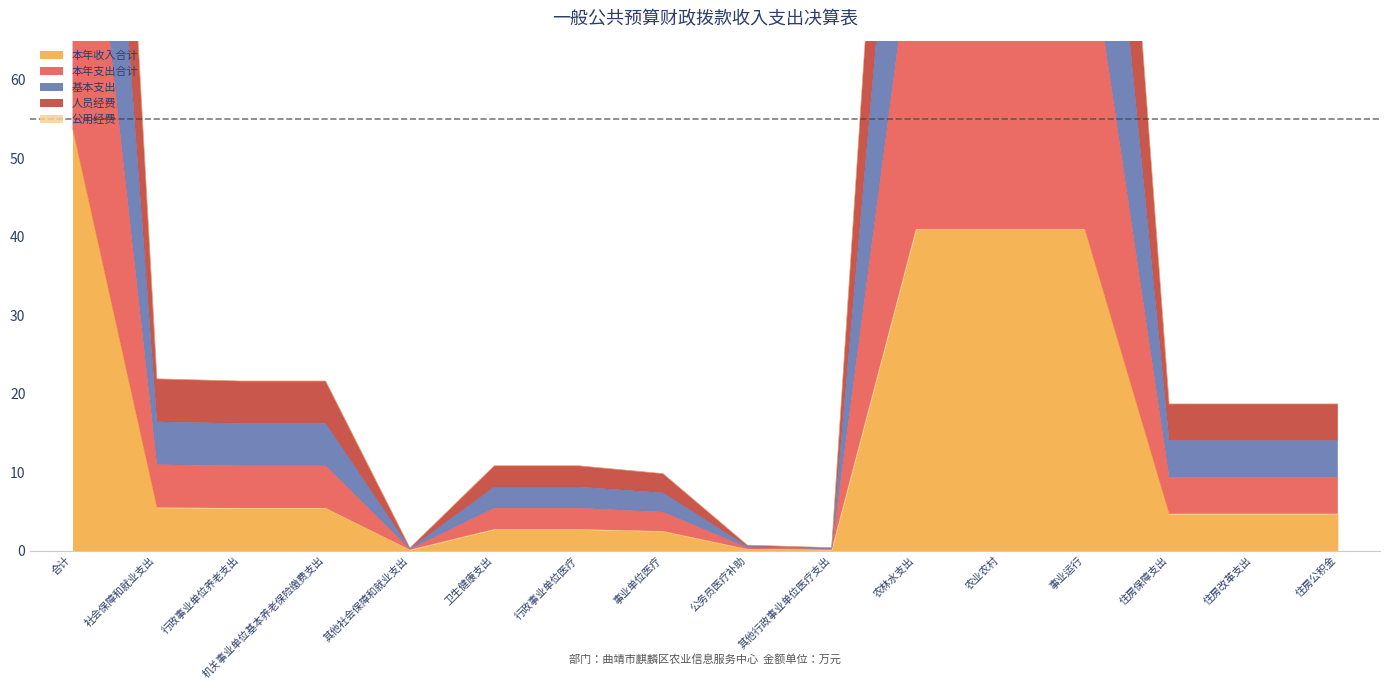

Which category has the highest value in the 基本支出 series?

合计